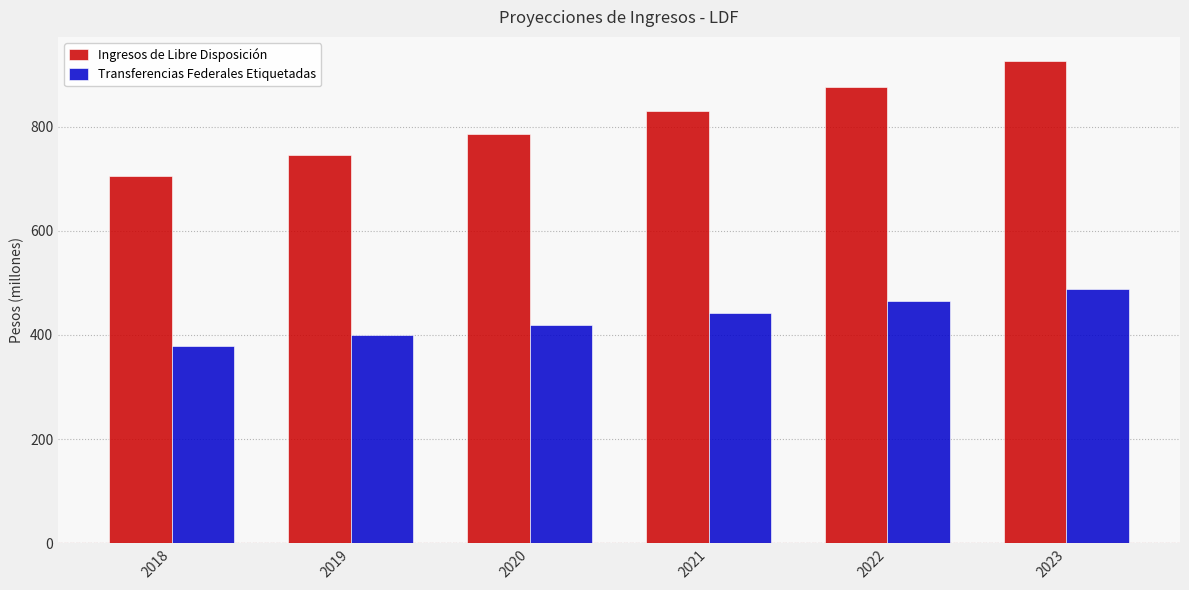

What is the total value across all series at 2023?

1414.6